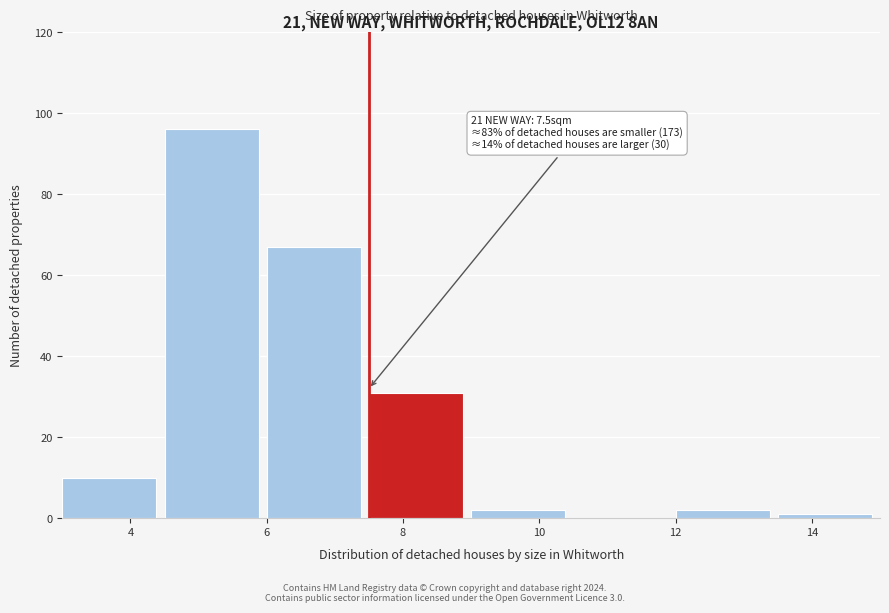

Which range on the x-axis has the tallest bar?

4.5 to 6.0